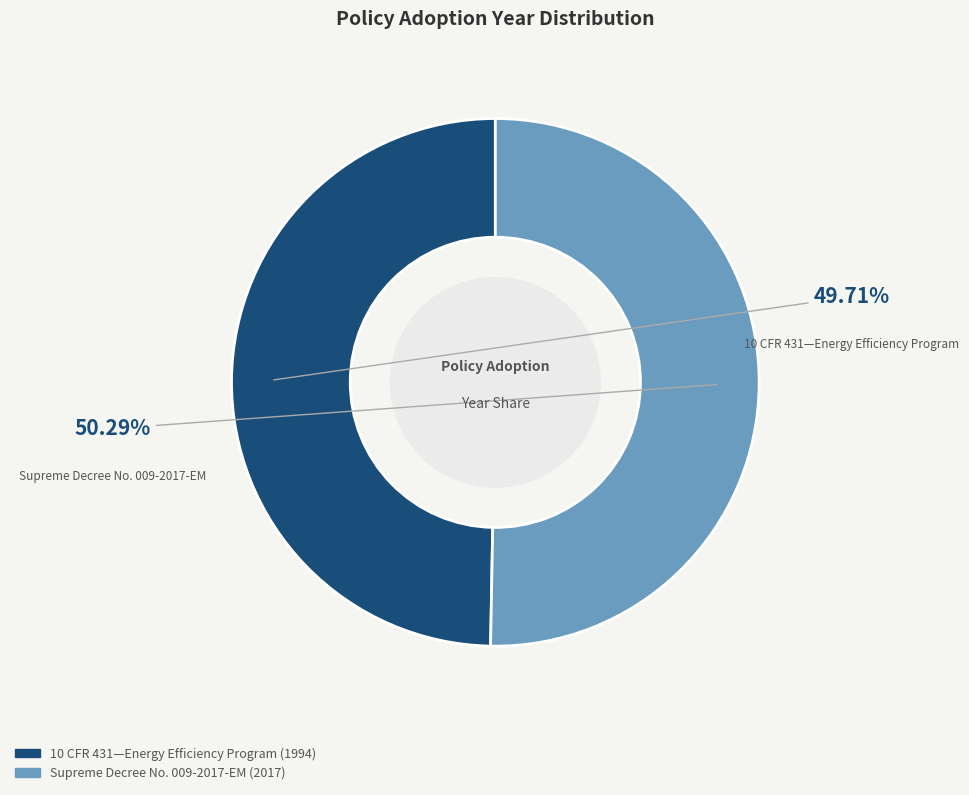

The Supreme Decree No. 009-2017-EM slice represents 64% of the pie. True or false?

False